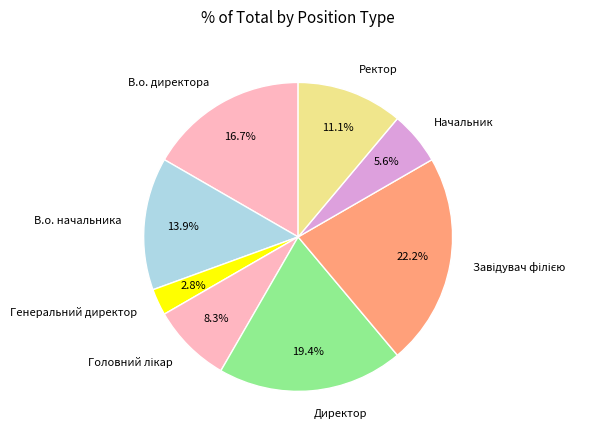

Which category has the smallest portion of the pie?

Генеральний директор